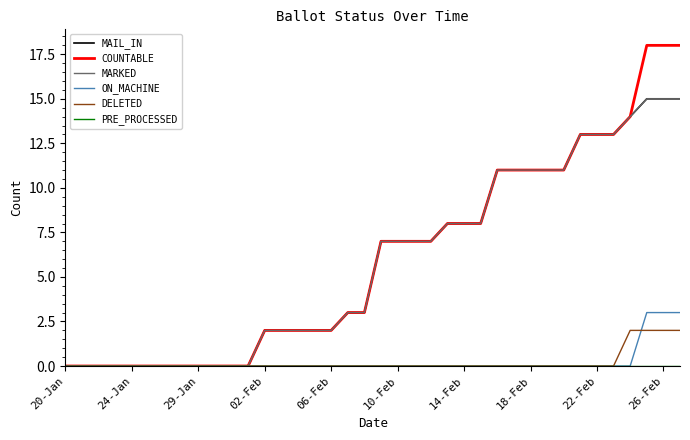

Where is COUNTABLE nearest to the value 9?

23